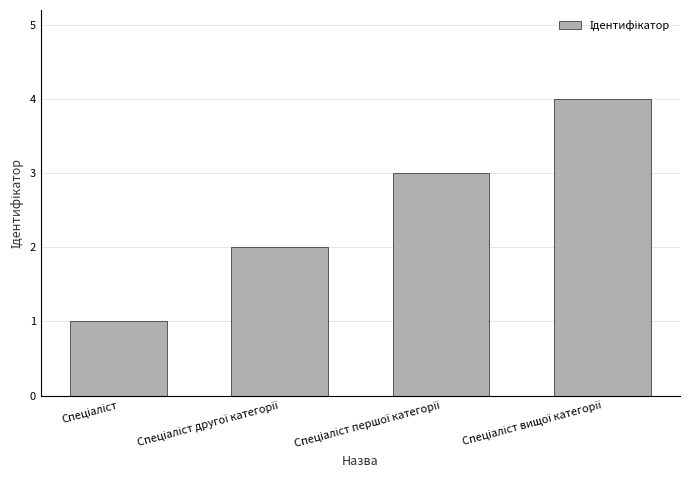

How many values are below 3?

2